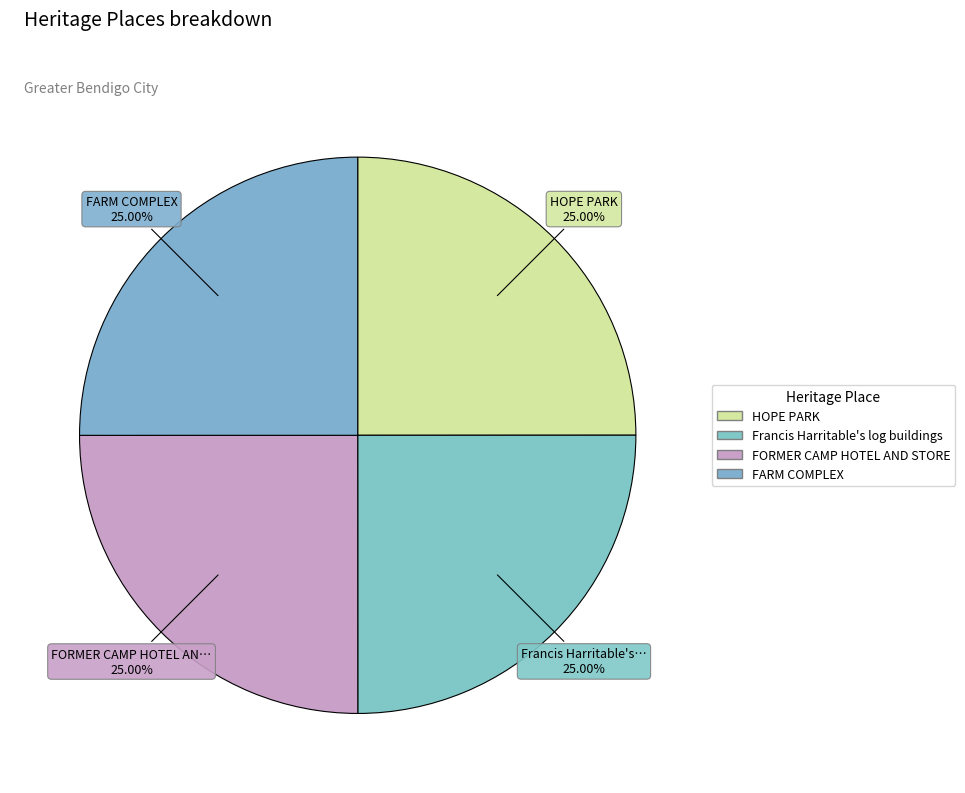

How many slices are in this pie chart?

4